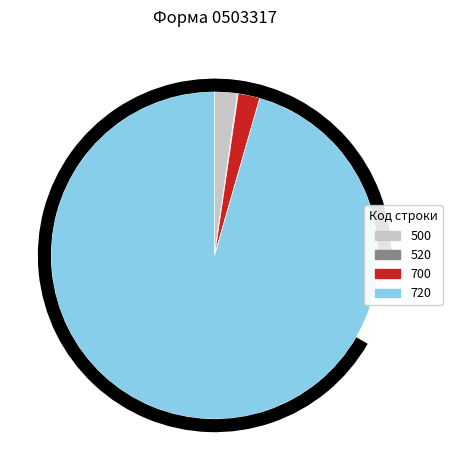

What is the smallest slice in the pie chart?

520